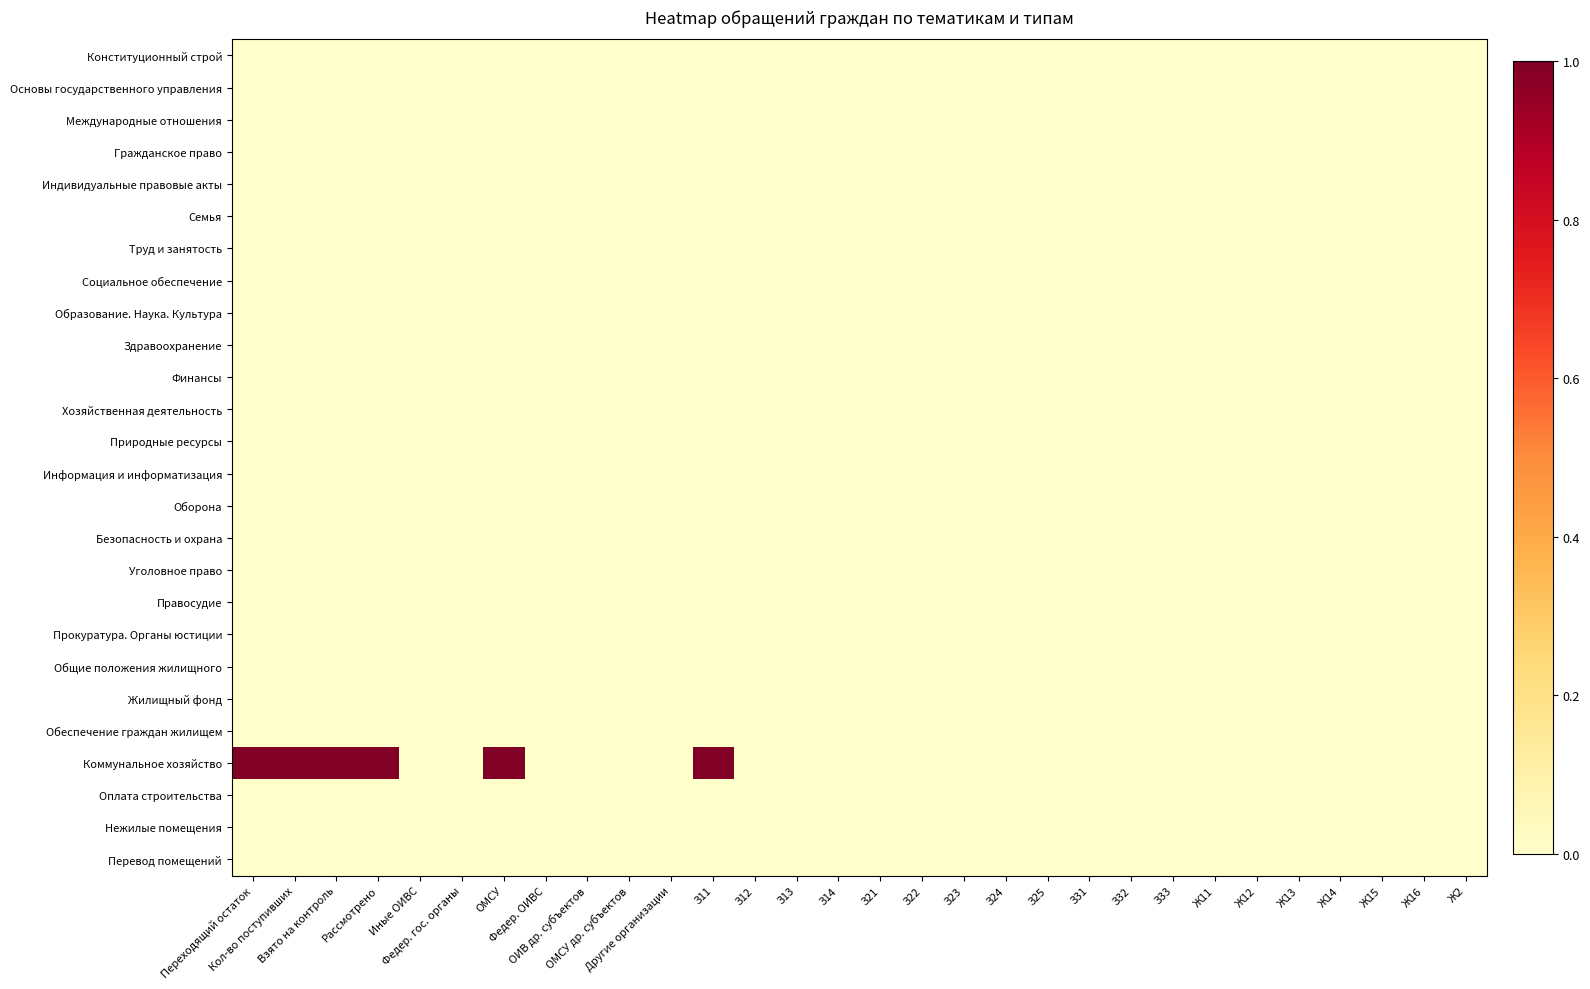

Which label corresponds to the smallest value in the chart?

Переходящий остаток